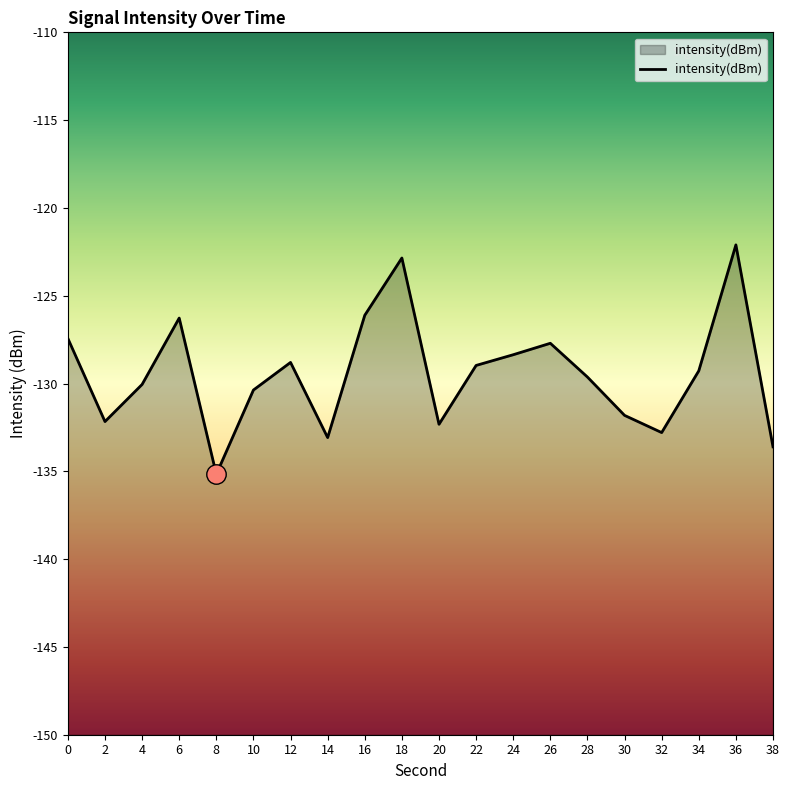

At which category does the chart reach its peak across all series?

36